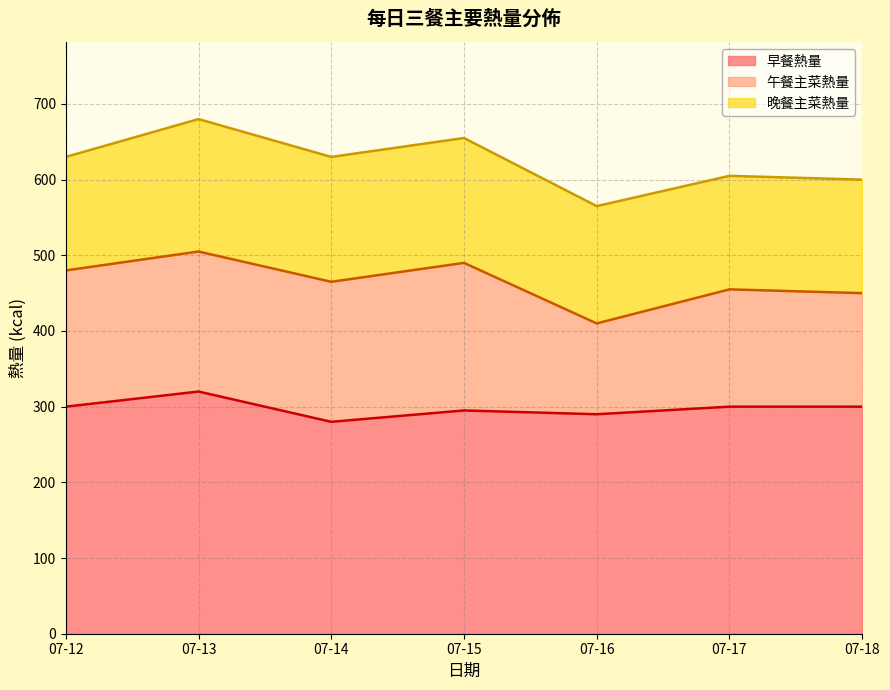

How many 晚餐主菜熱量 values are between 150 and 165?

6